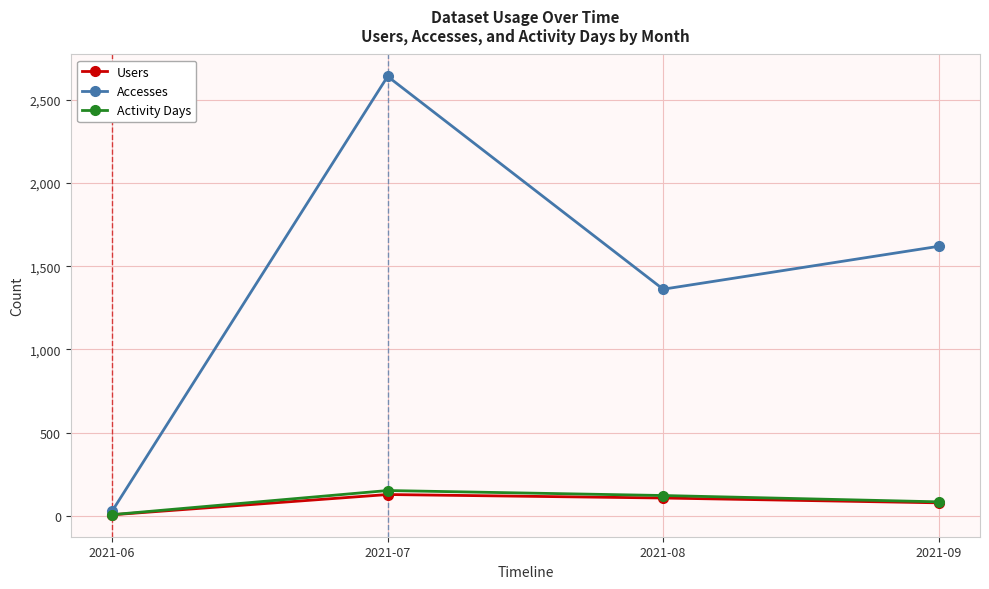

What is the value of the Activity Days point at the 2nd from the left?

151